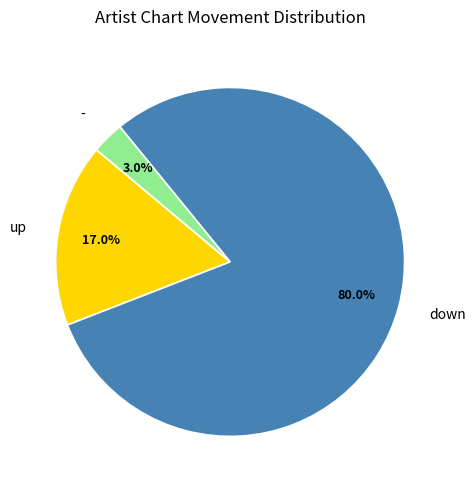

To the nearest percent, what is the average slice percentage?

33%